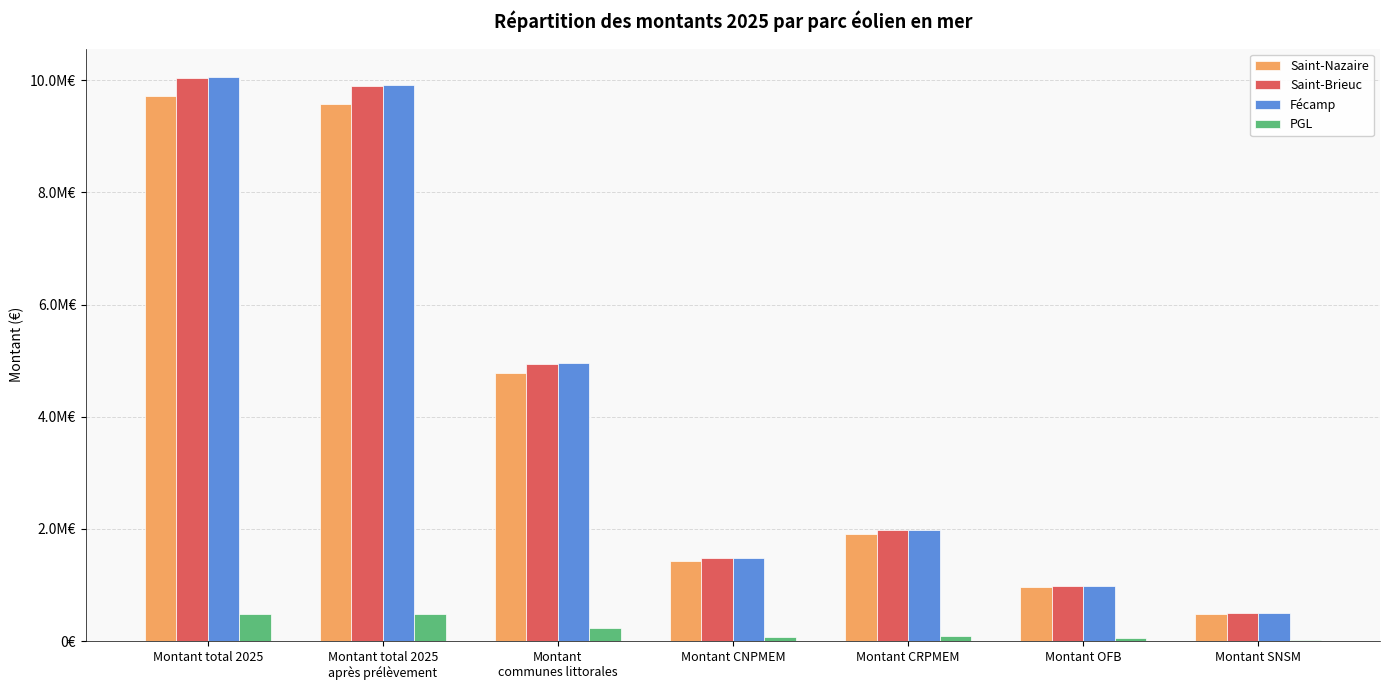

Are the bars horizontal?

No